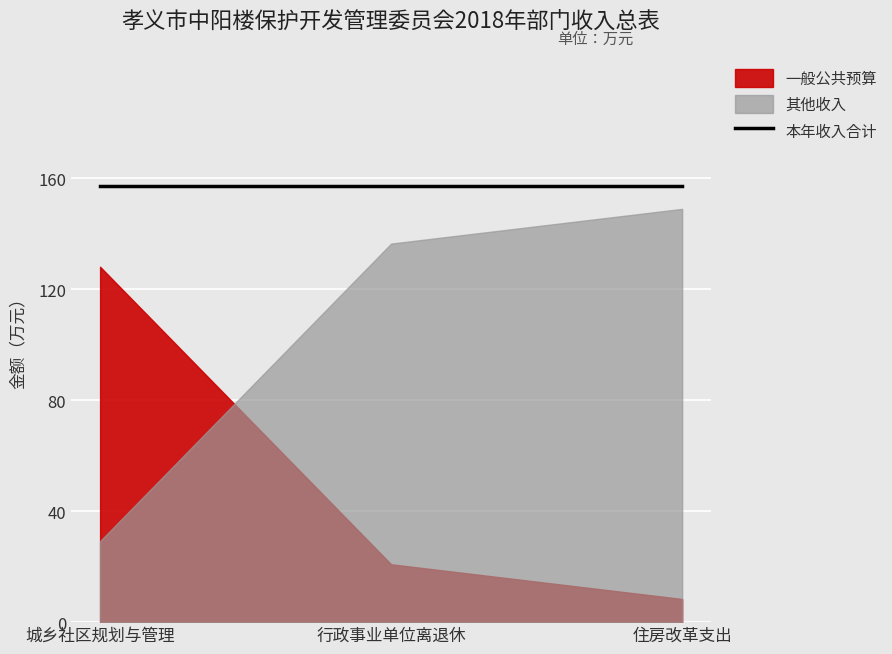

Is it true that 本年收入合计 equals 6.6 at 行政事业单位离退休?

False